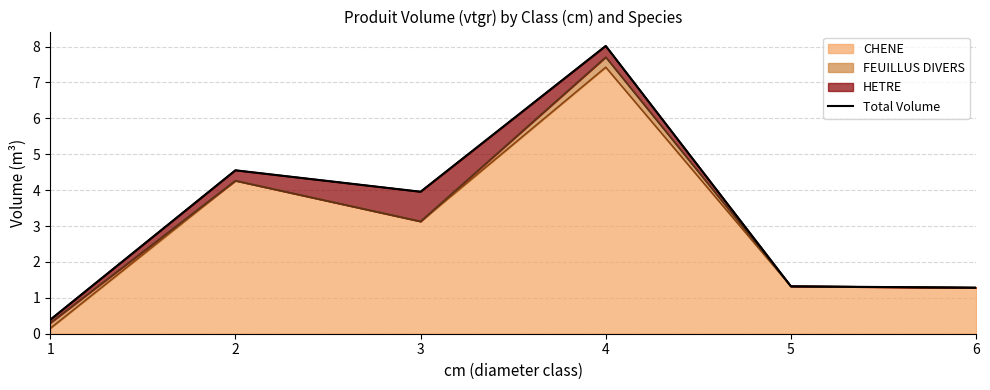

List the labels in order of value, smallest first.

1, 6, 5, 3, 2, 4